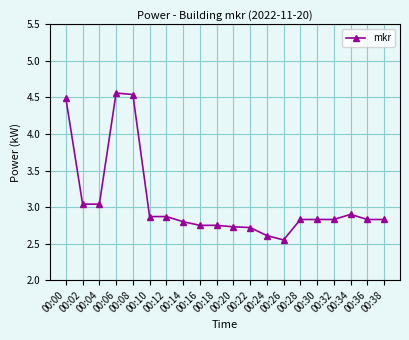

How many lines are shown in the chart?

1